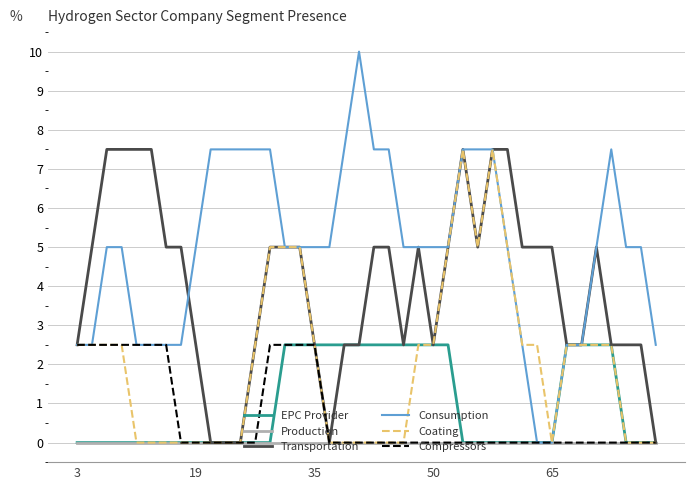

What is the sum of all Consumption values?

200.0